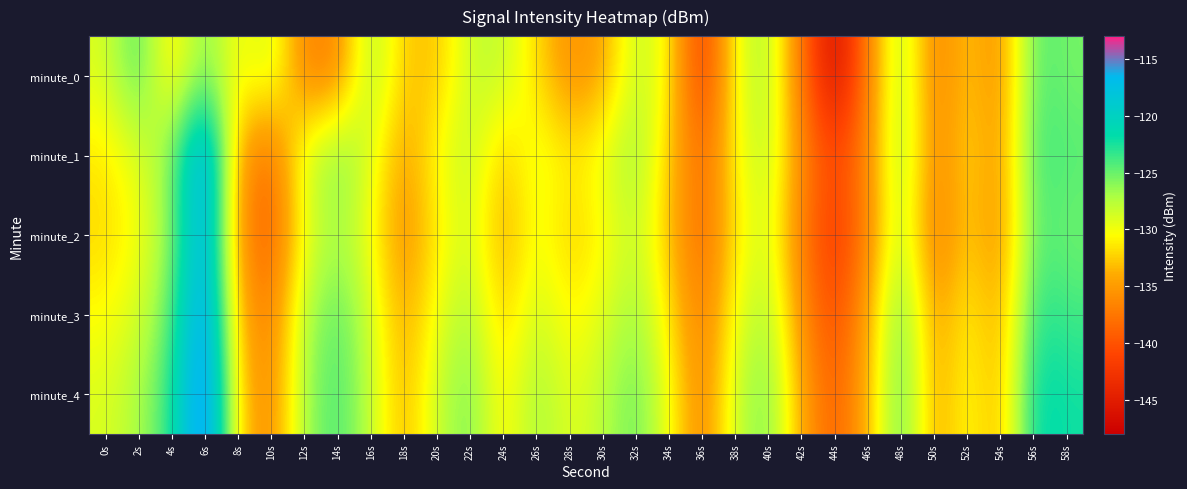

Reading left to right, transcribe all the data shown in this chart.

minute_0: 0s=-129.0	2s=-123.7	4s=-132.2	6s=-125.2	8s=-130.9	10s=-128.0	12s=-136.9	14s=-136.6	16s=-126.5	18s=-132.8	20s=-133.0	22s=-128.0	24s=-127.9	26s=-131.9	28s=-135.9	30s=-134.6	32s=-127.7	34s=-130.6	36s=-142.9	38s=-129.7	40s=-126.8	42s=-137.9	44s=-147.3	46s=-136.8	48s=-126.2	50s=-137.3	52s=-132.4	54s=-136.1	56s=-124.1	58s=-125.4
minute_1: 0s=-131.4	2s=-129.0	4s=-125.7	6s=-113.4	8s=-134.8	10s=-138.5	12s=-128.5	14s=-125.2	16s=-129.0	18s=-135.0	20s=-130.1	22s=-127.7	24s=-133.1	26s=-129.0	28s=-131.4	30s=-129.3	32s=-126.2	34s=-132.6	36s=-138.8	38s=-130.4	40s=-127.3	42s=-136.2	44s=-141.1	46s=-136.0	48s=-125.9	50s=-136.8	52s=-131.7	54s=-135.6	56s=-123.4	58s=-124.3
minute_2: 0s=-132.1	2s=-130.2	4s=-126.3	6s=-114.4	8s=-135.6	10s=-139.7	12s=-129.8	14s=-126.9	16s=-130.0	18s=-136.1	20s=-131.2	22s=-128.3	24s=-134.4	26s=-129.6	28s=-132.7	30s=-130.8	32s=-127.9	34s=-133.0	36s=-139.1	38s=-131.2	40s=-128.3	42s=-137.4	44s=-142.6	46s=-136.7	48s=-126.8	50s=-137.9	52s=-132.0	54s=-136.1	56s=-124.2	58s=-125.3
minute_3: 0s=-130.6	2s=-128.7	4s=-124.8	6s=-112.9	8s=-134.0	10s=-137.1	12s=-127.2	14s=-124.3	16s=-128.4	18s=-134.6	20s=-129.7	22s=-126.8	24s=-132.9	26s=-128.0	28s=-131.1	30s=-129.2	32s=-126.3	34s=-131.4	36s=-137.6	38s=-129.7	40s=-126.8	42s=-135.9	44s=-141.0	46s=-134.1	48s=-124.2	50s=-135.3	52s=-130.4	54s=-134.6	56s=-122.7	58s=-123.8
minute_4: 0s=-129.0	2s=-127.1	4s=-123.2	6s=-111.3	8s=-132.4	10s=-136.6	12s=-126.7	14s=-123.8	16s=-127.9	18s=-134.0	20s=-128.1	22s=-125.2	24s=-131.3	26s=-126.4	28s=-129.6	30s=-127.7	32s=-124.8	34s=-129.9	36s=-137.0	38s=-128.1	40s=-125.2	42s=-134.3	44s=-139.4	46s=-133.6	48s=-123.7	50s=-134.8	52s=-129.9	54s=-134.0	56s=-121.1	58s=-122.2